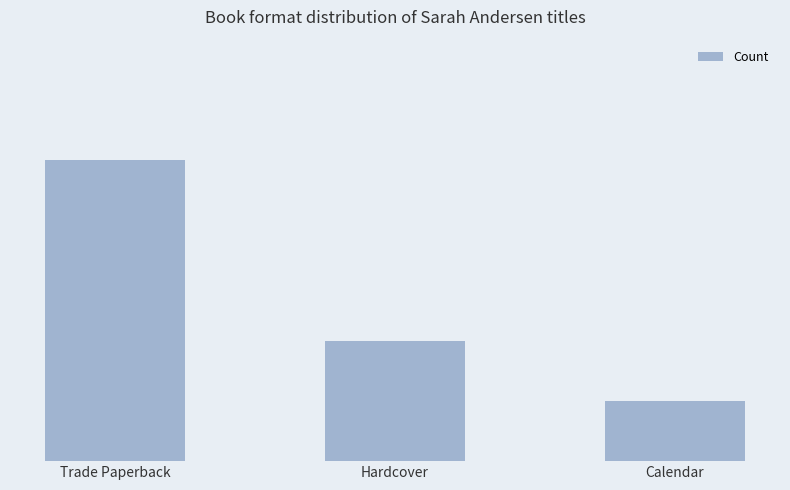

List the labels in order of value, smallest first.

Calendar, Hardcover, Trade Paperback